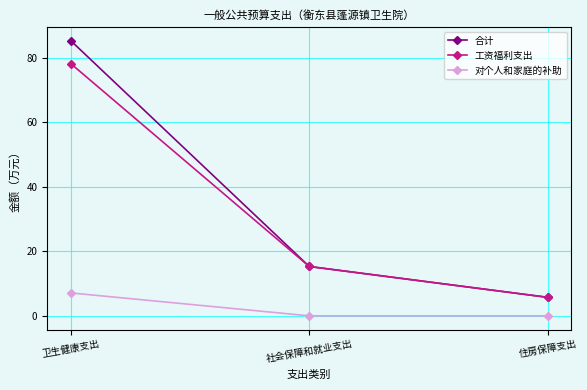

List the labels in order of 合计 value, smallest first.

住房保障支出, 社会保障和就业支出, 卫生健康支出